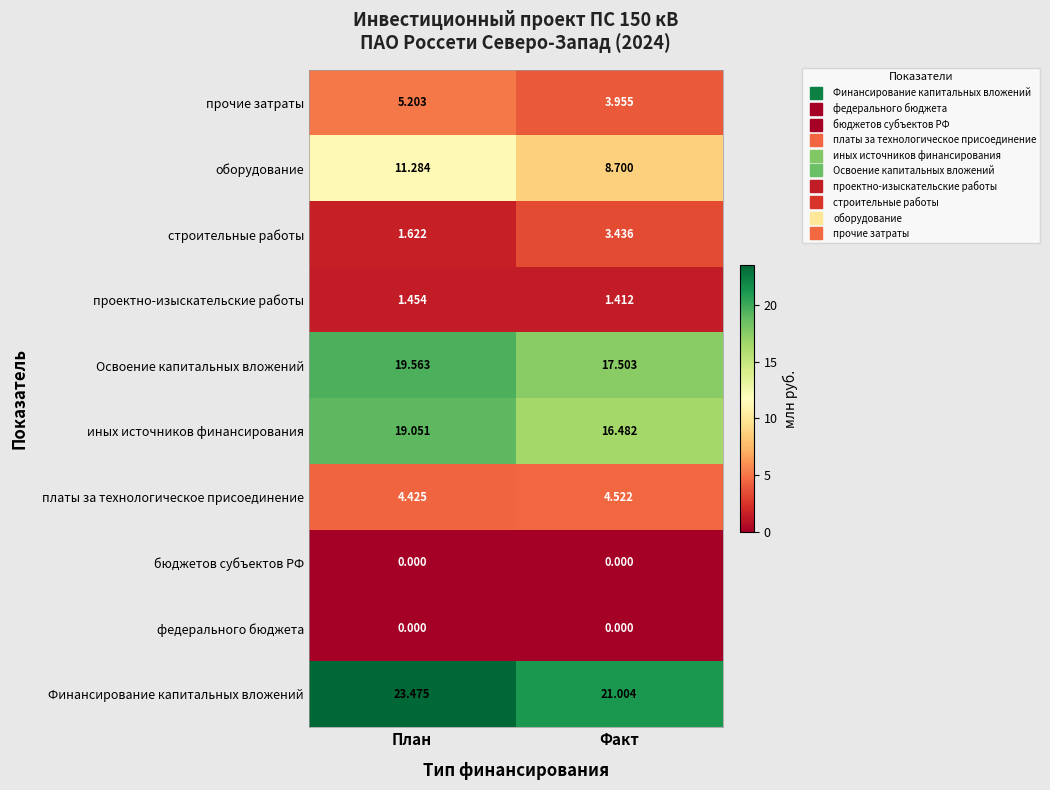

Which series changed the most between План and Факт?

оборудование